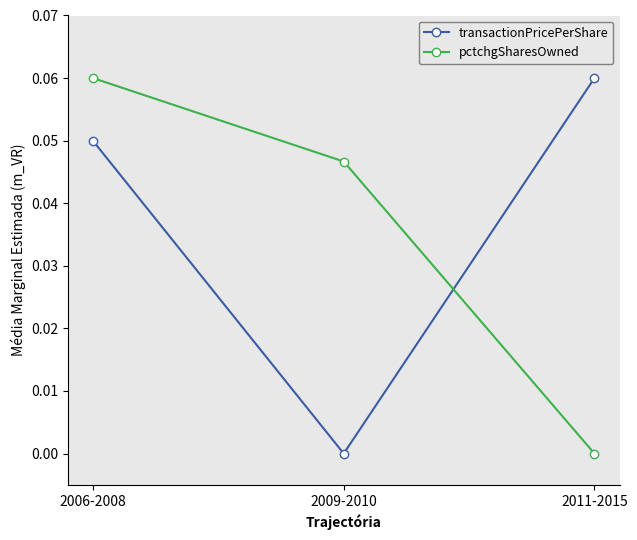

How many series are shown in this chart?

2